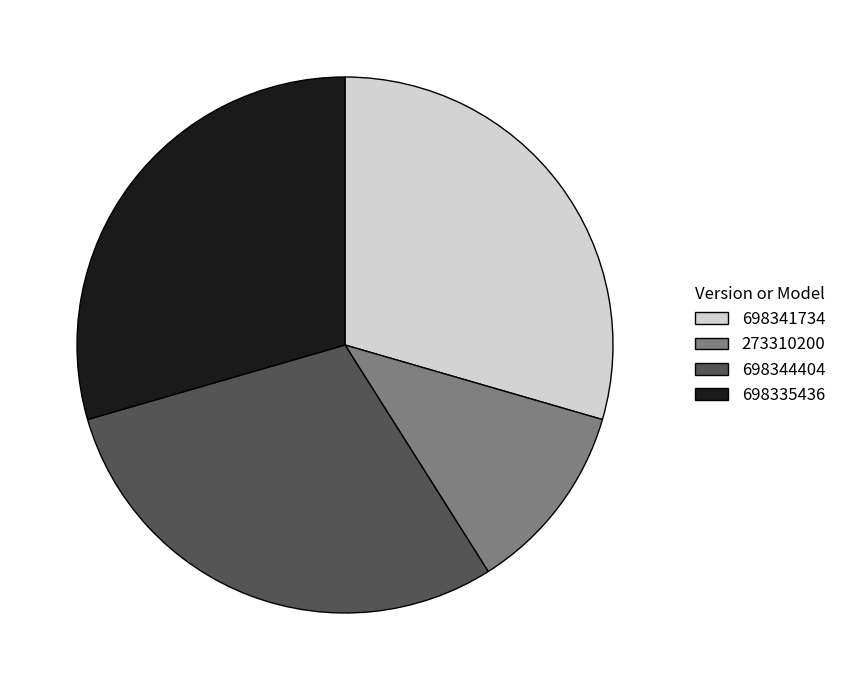

Is there any slice that represents more than half of the pie?

No